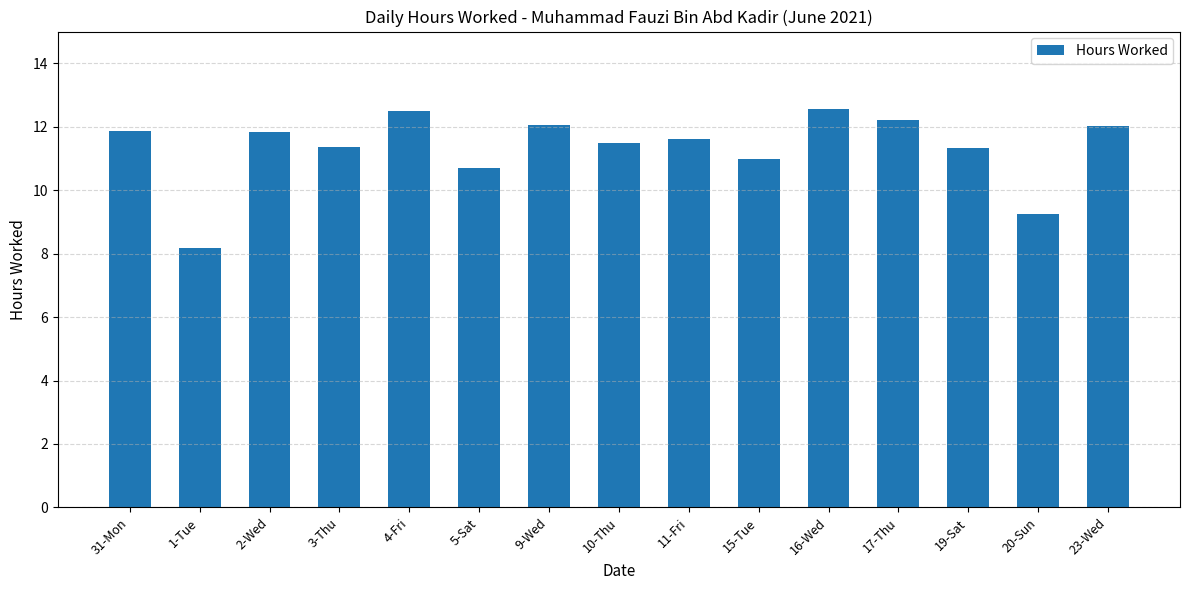

True or false: the data shows 12.5 at 4-Fri.

True